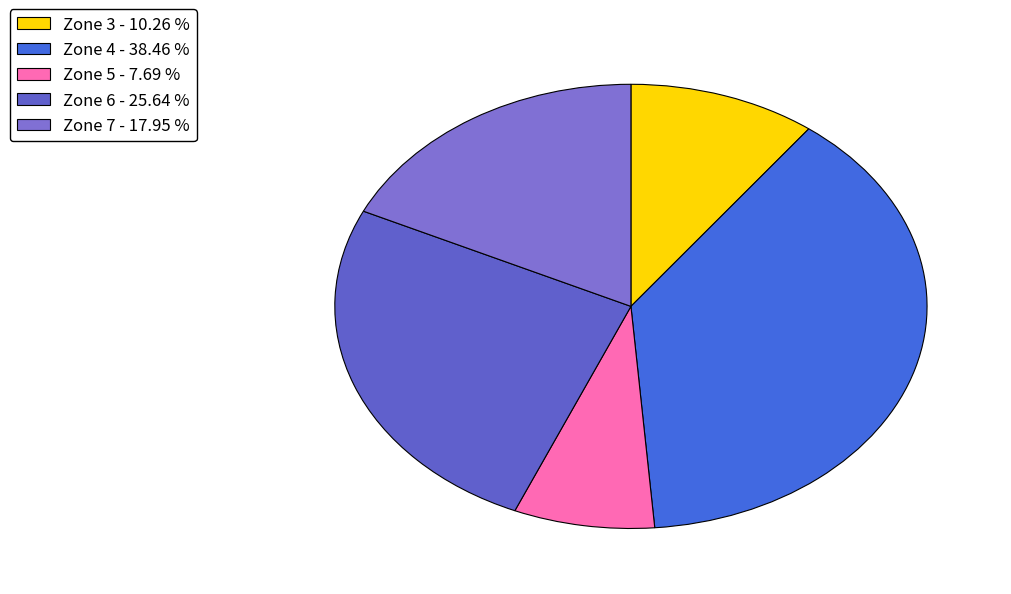

What is the smallest slice in the pie chart?

Zone 5